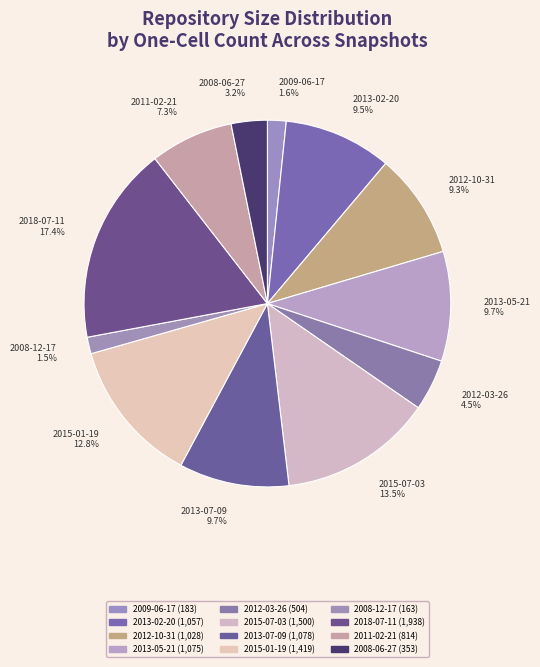

Does any single category account for the majority?

No